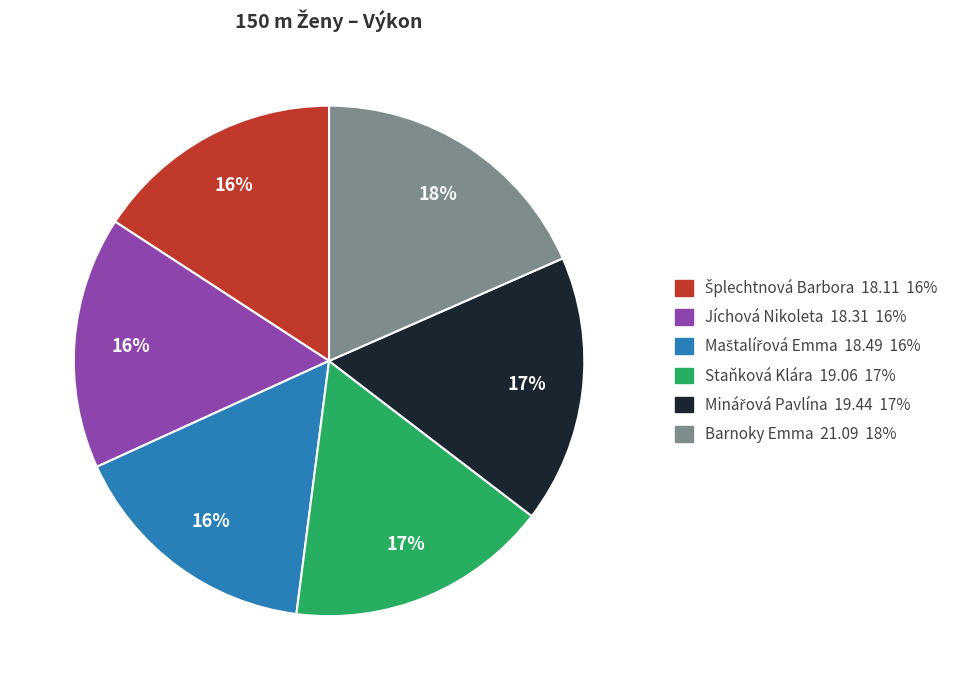

How many segments does this pie chart have?

6